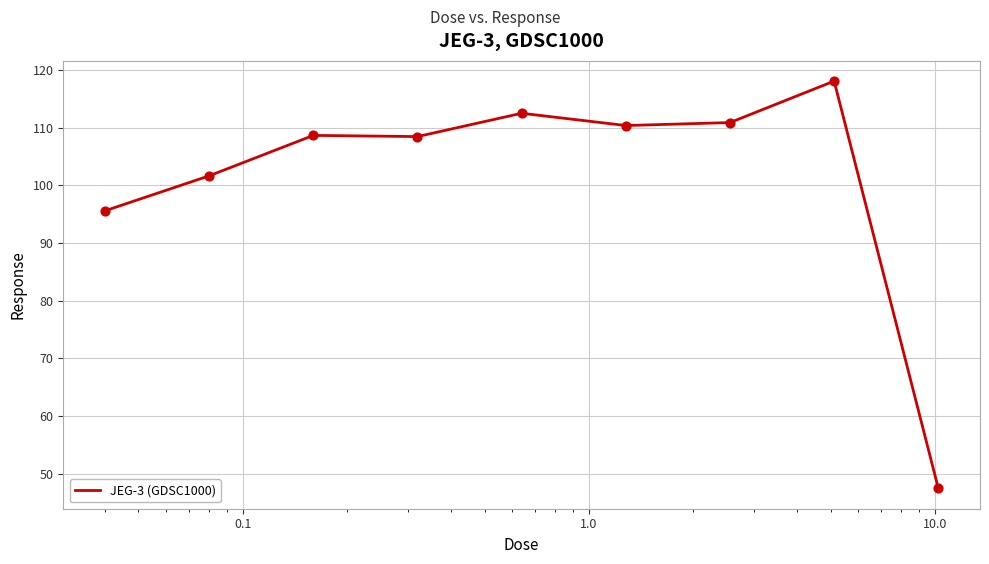

What is the smallest value displayed?

47.4